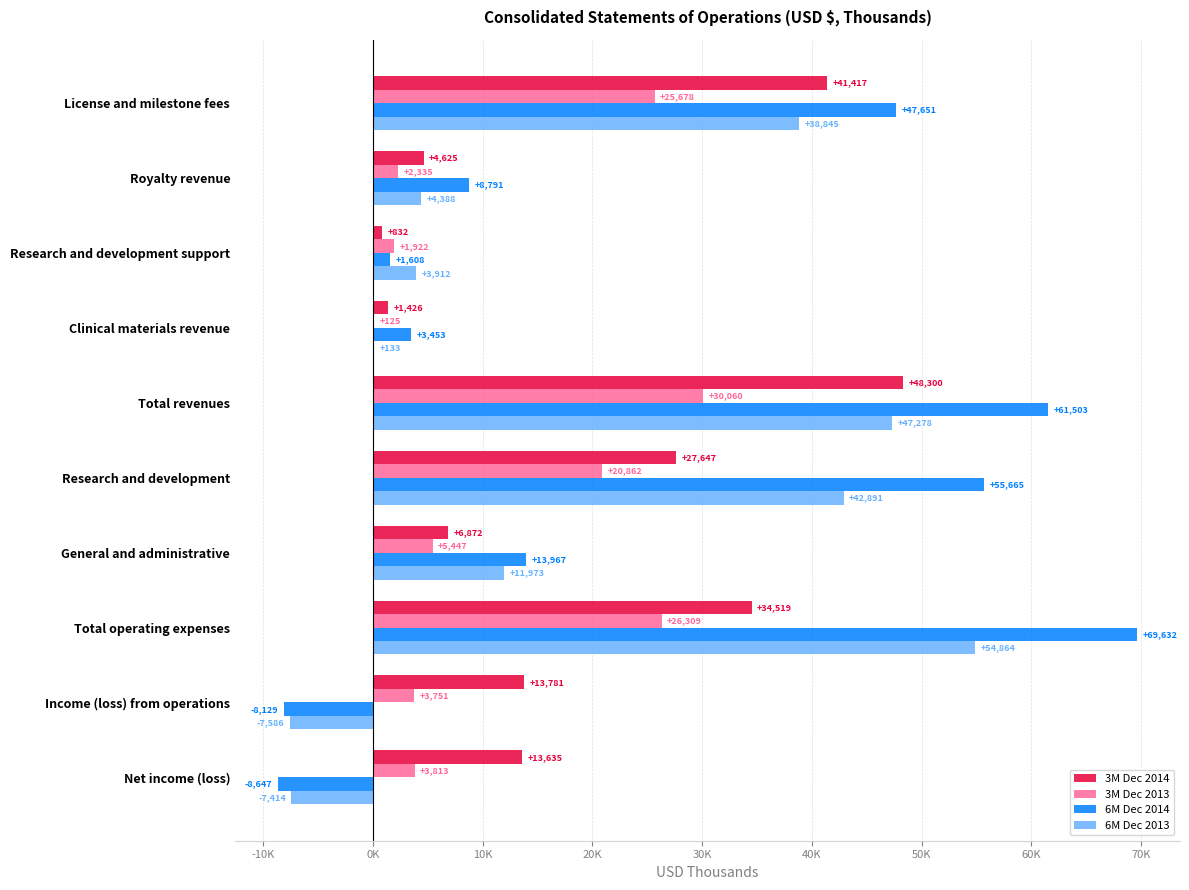

Which series has the largest range (max minus min)?

6M Dec 2014